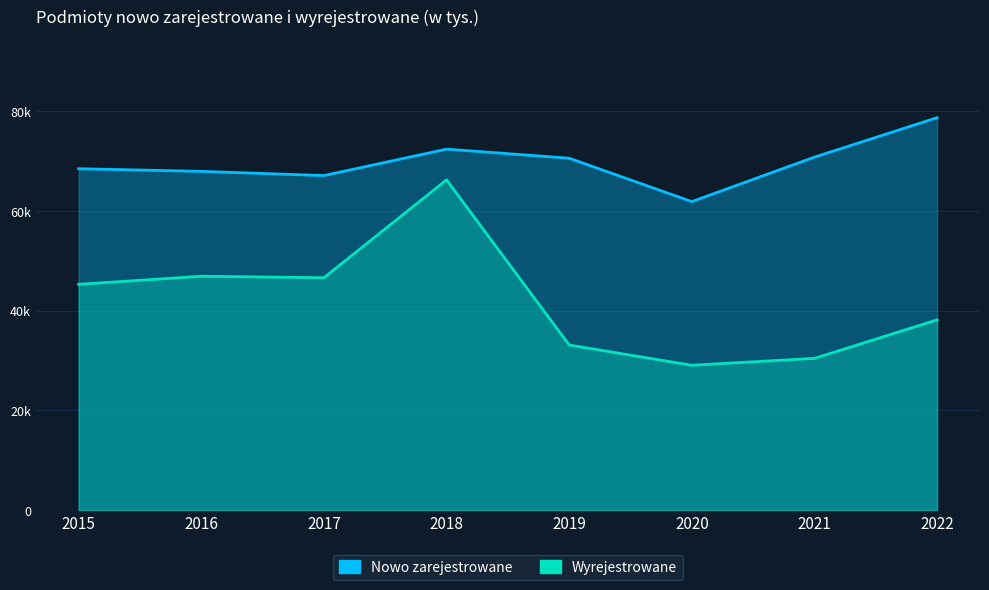

At which category does the chart reach its minimum across all series?

2020